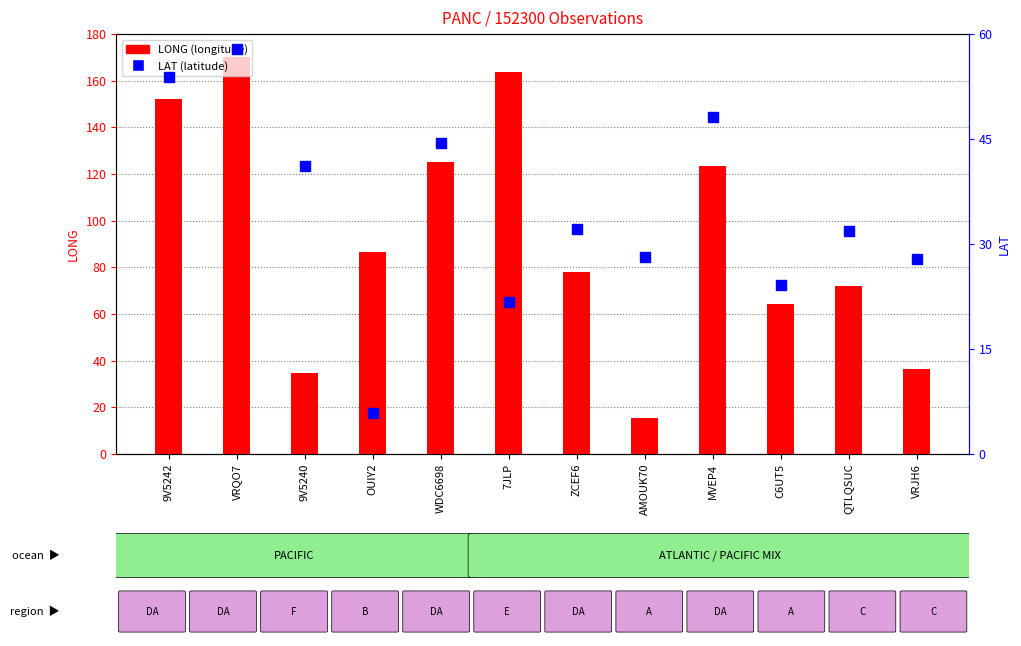

Which series has the largest total across all categories?

LONG (longitude)